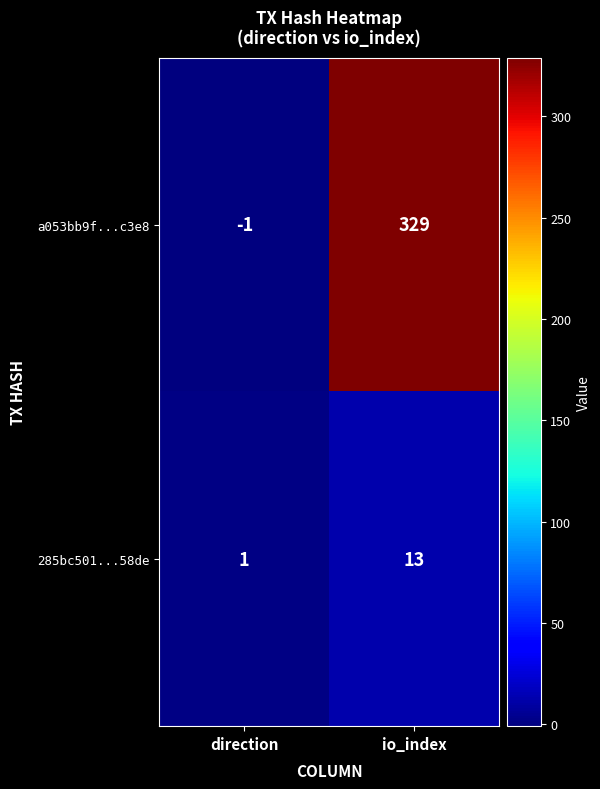

What is the spread (max minus min) of values at io_index?

316